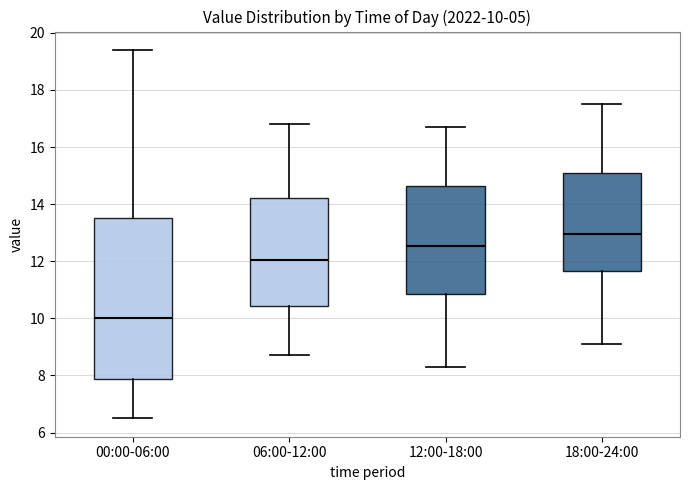

Which box is the tallest, from its lower edge to its upper edge?

00:00-06:00